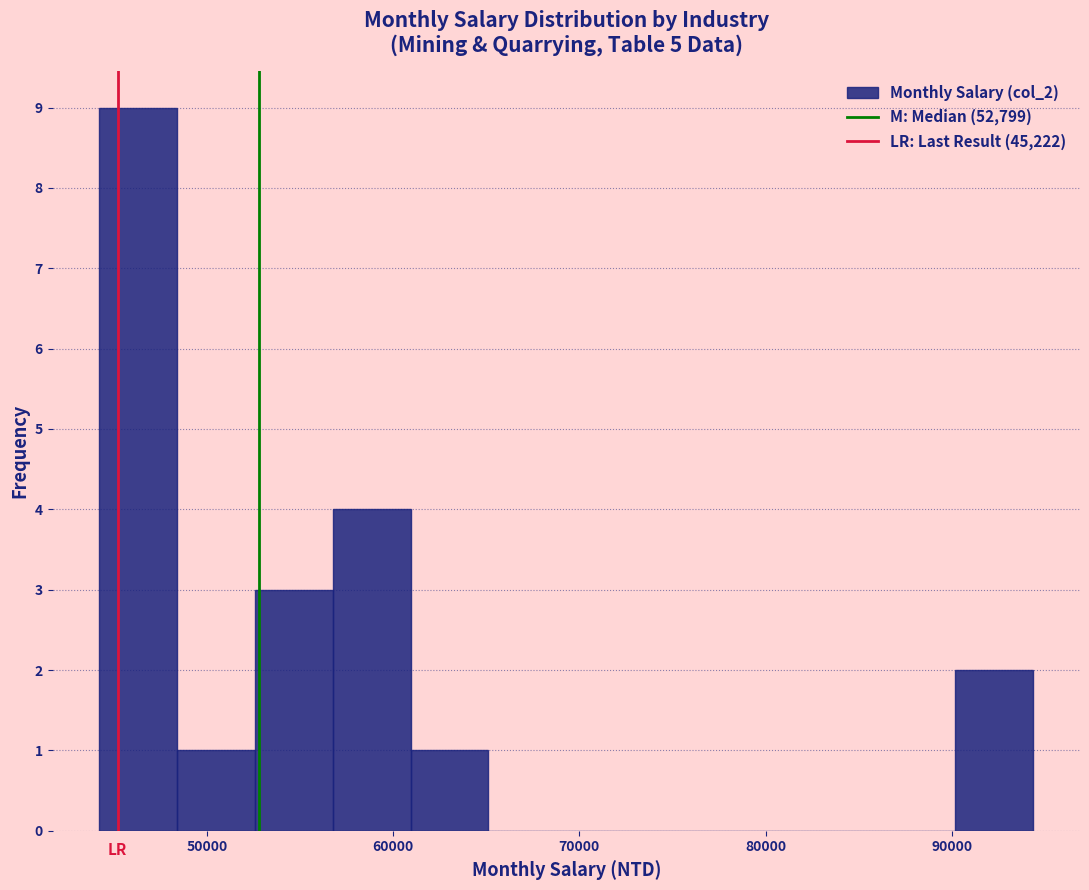

Reading left to right, transcribe this chart: for each bar, give the range it covers on the x-axis and its height. Neither the bar edges nor the heights are printed on the chart, so give them approximately, as read against the axes.

44000 to 48000: 9
48000 to 53000: 1
53000 to 57000: 3
57000 to 61000: 4
61000 to 65000: 1
65000 to 69000: 0
69000 to 73000: 0
73000 to 78000: 0
78000 to 82000: 0
82000 to 86000: 0
86000 to 90000: 0
90000 to 94000: 2